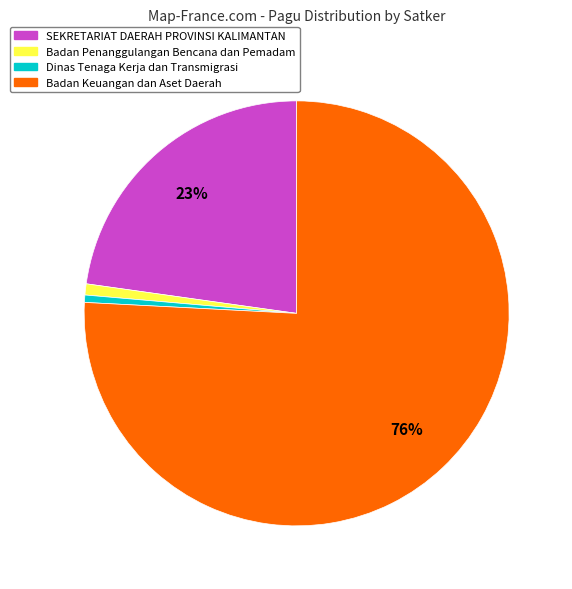

To the nearest percent, what is the average slice percentage?

25%